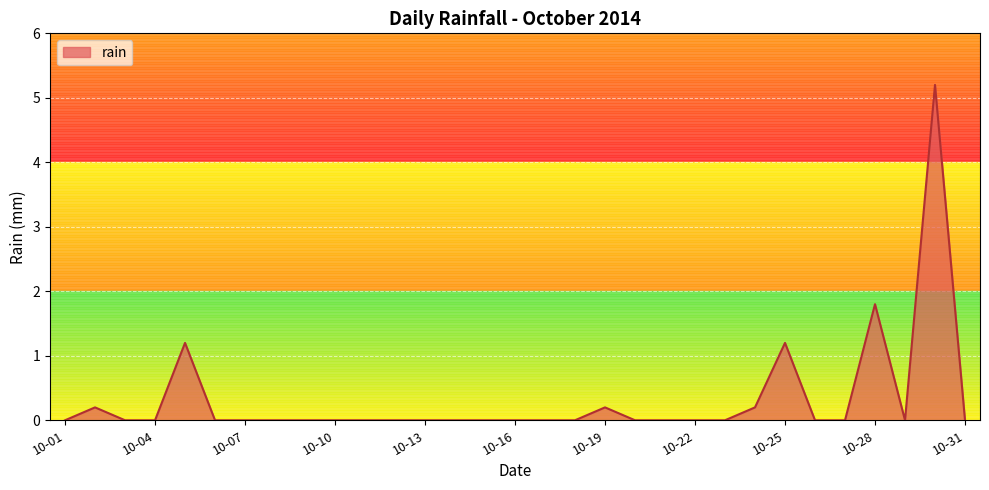

What is the maximum value shown in the chart?

5.2